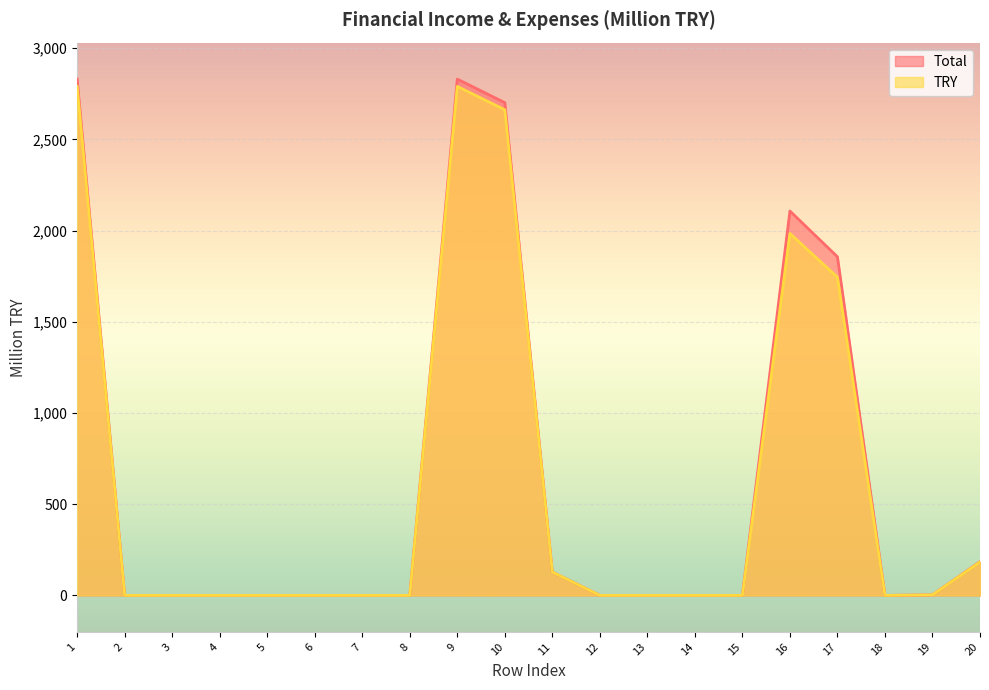

True or false: TRY and Total cross at least once.

False